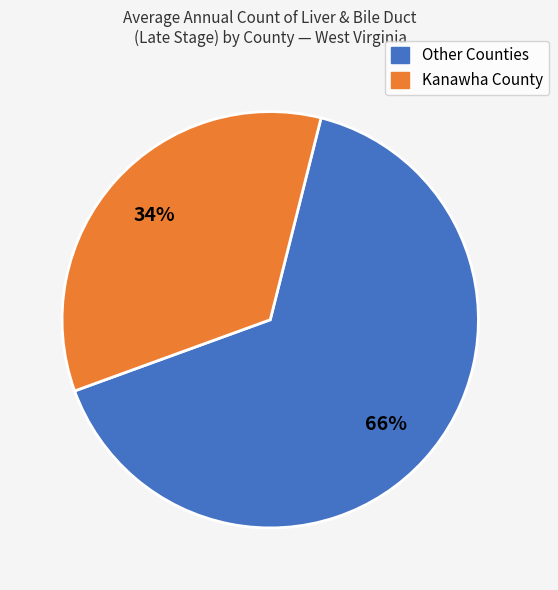

Does any single category account for the majority?

Yes